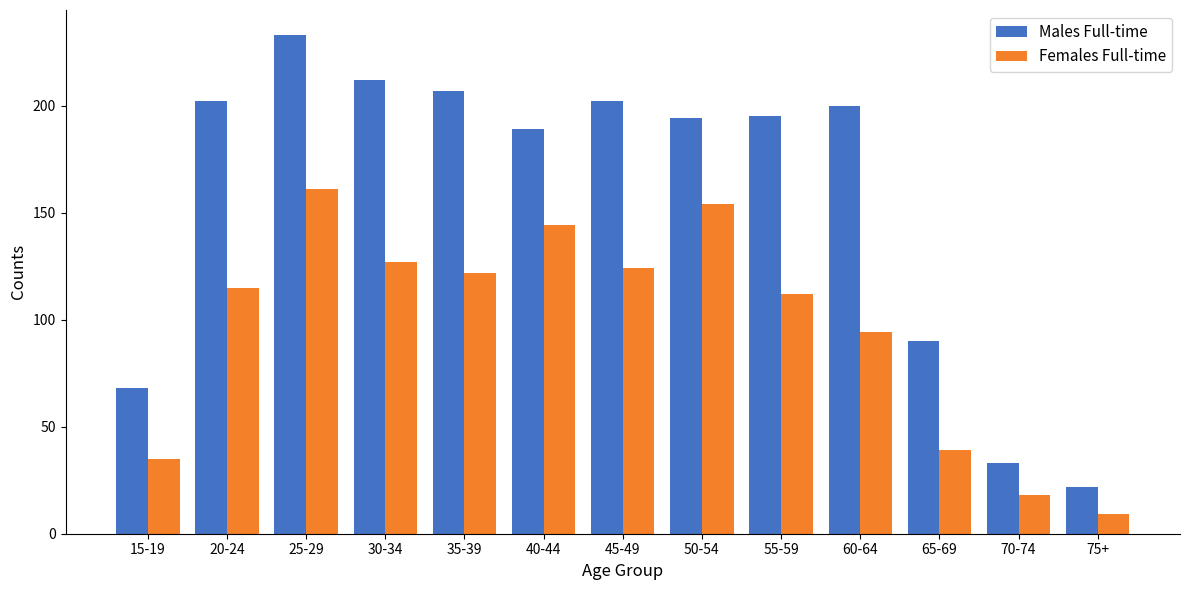

Rank the series by their average value, from lowest to highest.

Females Full-time, Males Full-time